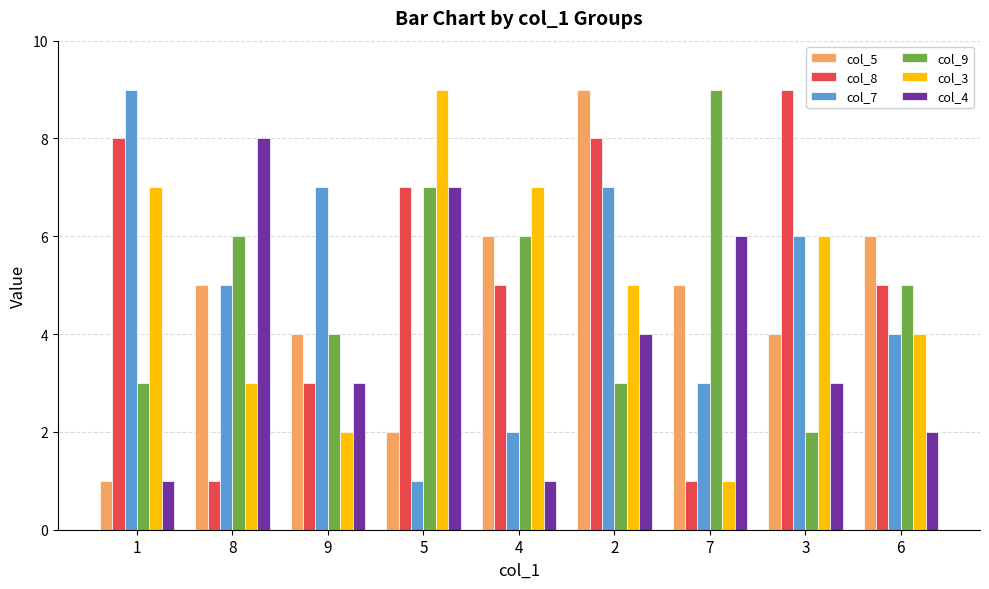

Which category has the highest value in the col_8 series?

3